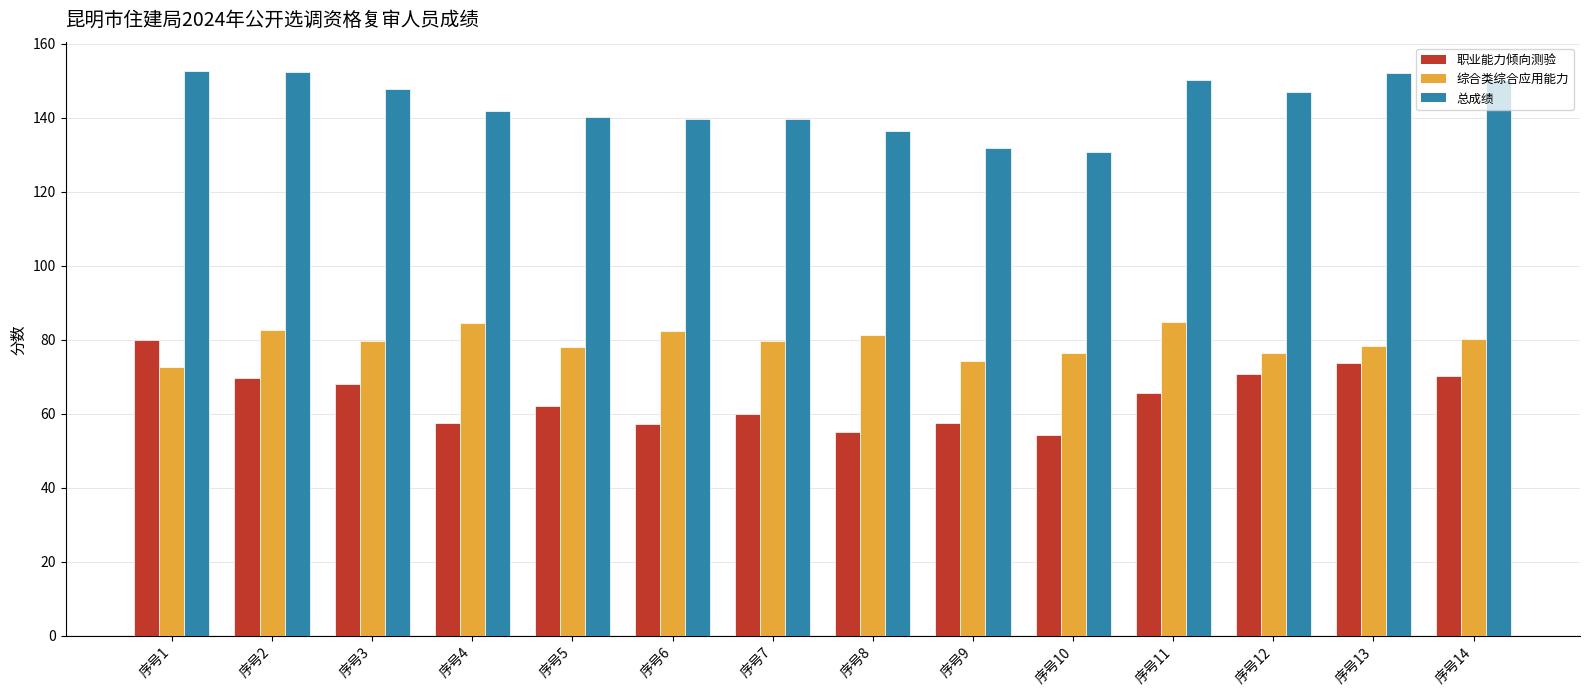

Rank the series by their maximum value, from highest to lowest.

总成绩, 综合类综合应用能力, 职业能力倾向测验